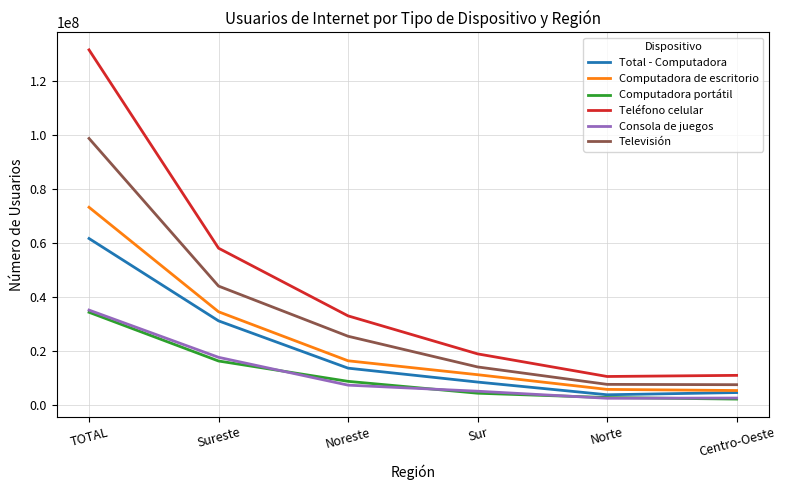

Is this an area chart (filled region under the line)?

No